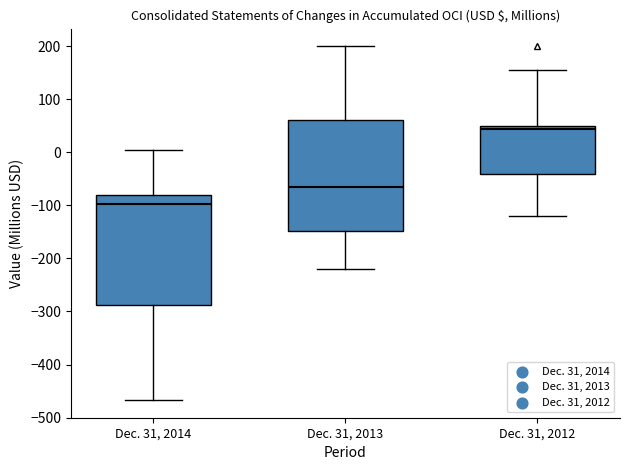

Reading left to right, read every box against the y-axis: the position of its median line, the range the box covers, and the ends of its whiskers. The values are not printed on the chart, so give them approximately, as read against the axis.

Dec. 31, 2014: median -100, box -290 to -80, whiskers -470 to 0
Dec. 31, 2013: median -70, box -150 to 60, whiskers -220 to 200
Dec. 31, 2012: median 40, box -40 to 50, whiskers -120 to 160